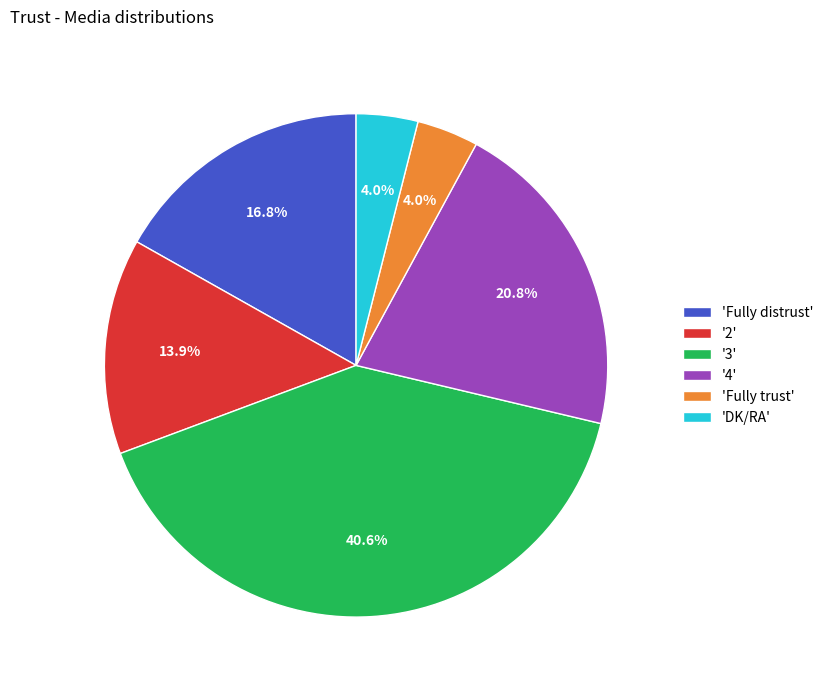

Combined, do 'DK/RA' and '2' account for over 50%?

No